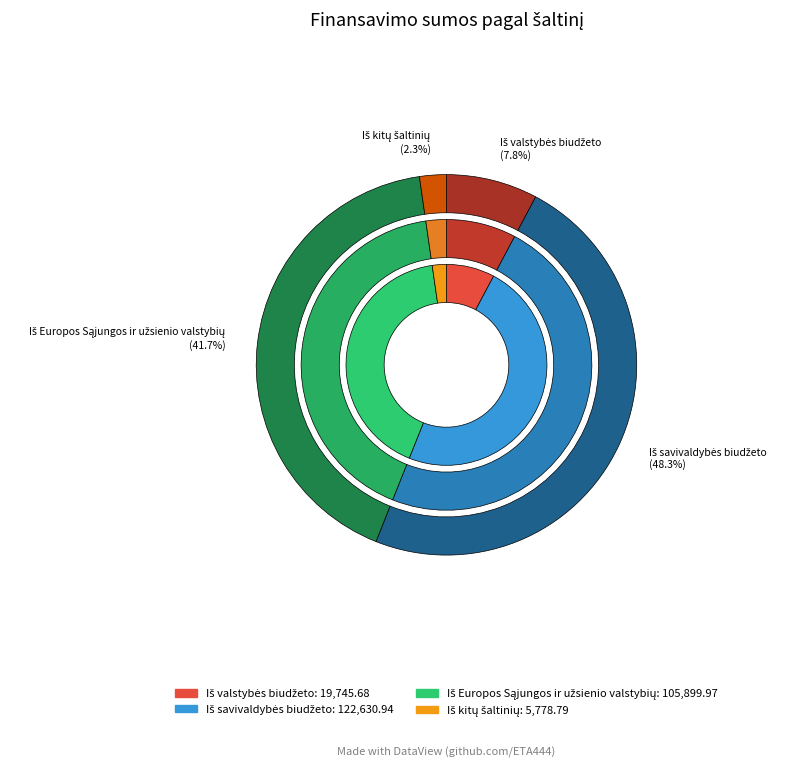

Combined, do Iš savivaldybės biudžeto and Iš Europos Sąjungos ir užsienio valstybių account for over 50%?

Yes